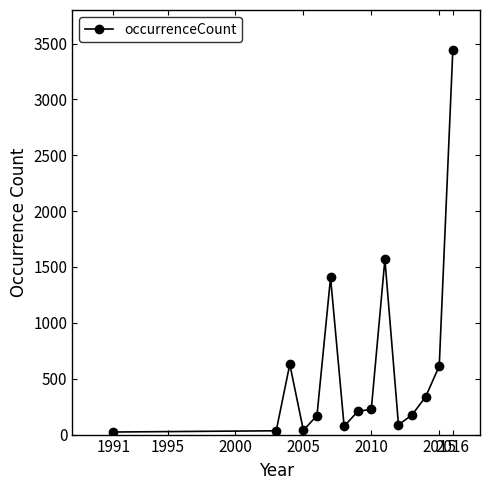

How many lines are shown in the chart?

1